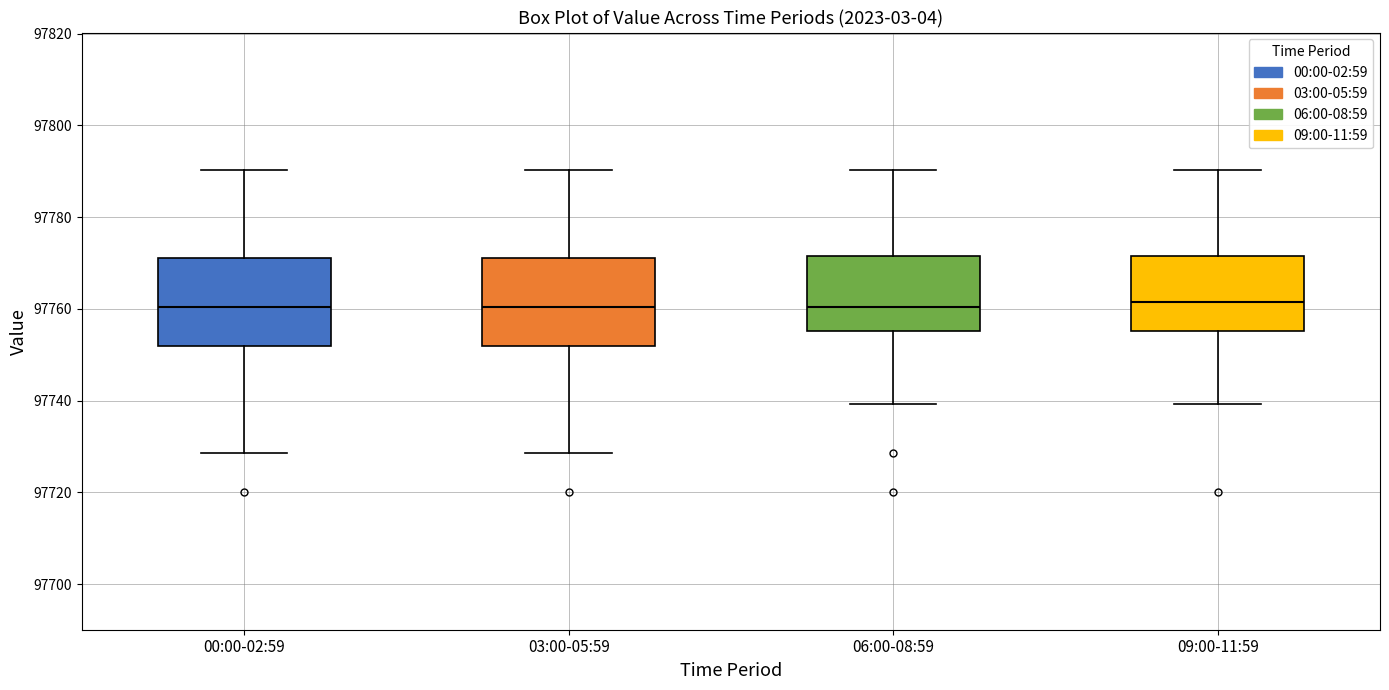

Where does the lower whisker of the box for 00:00-02:59 end on the y-axis? The values are not printed on the chart, so give them approximately, as read against the axis.

97728